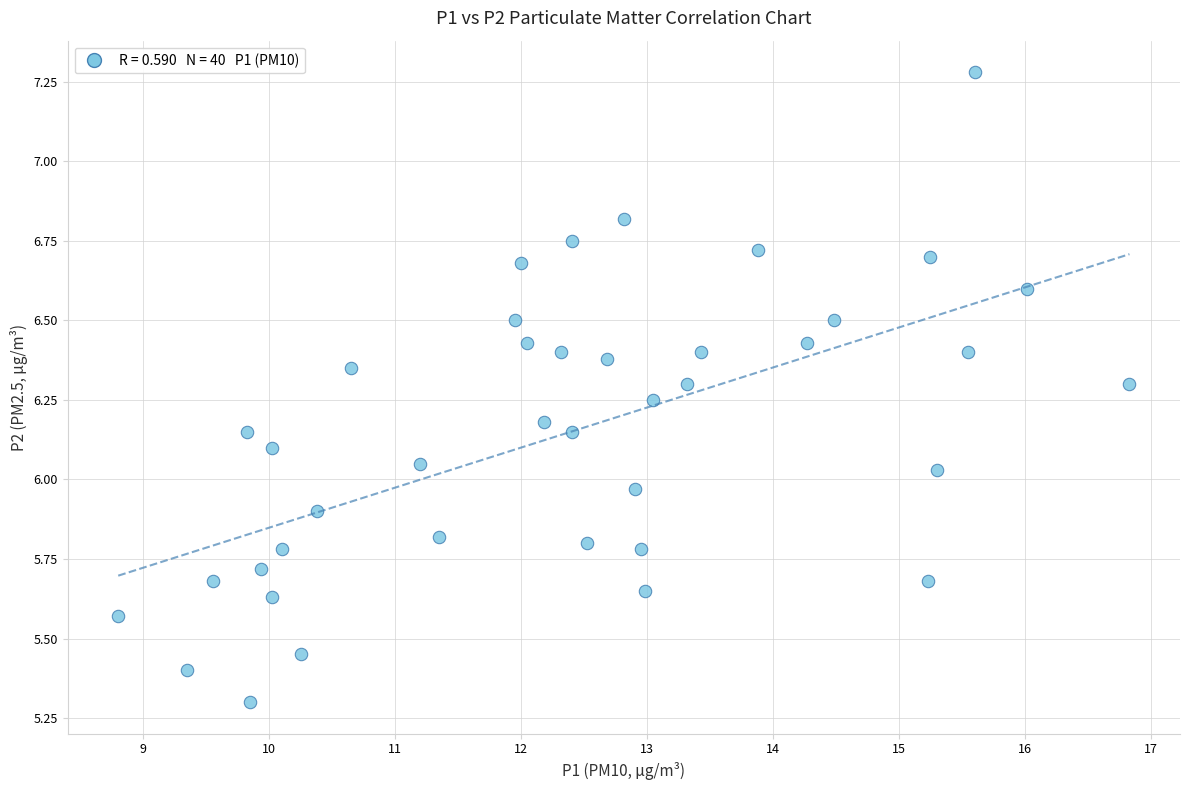

What is the range of X values (max minus min)?

8.0